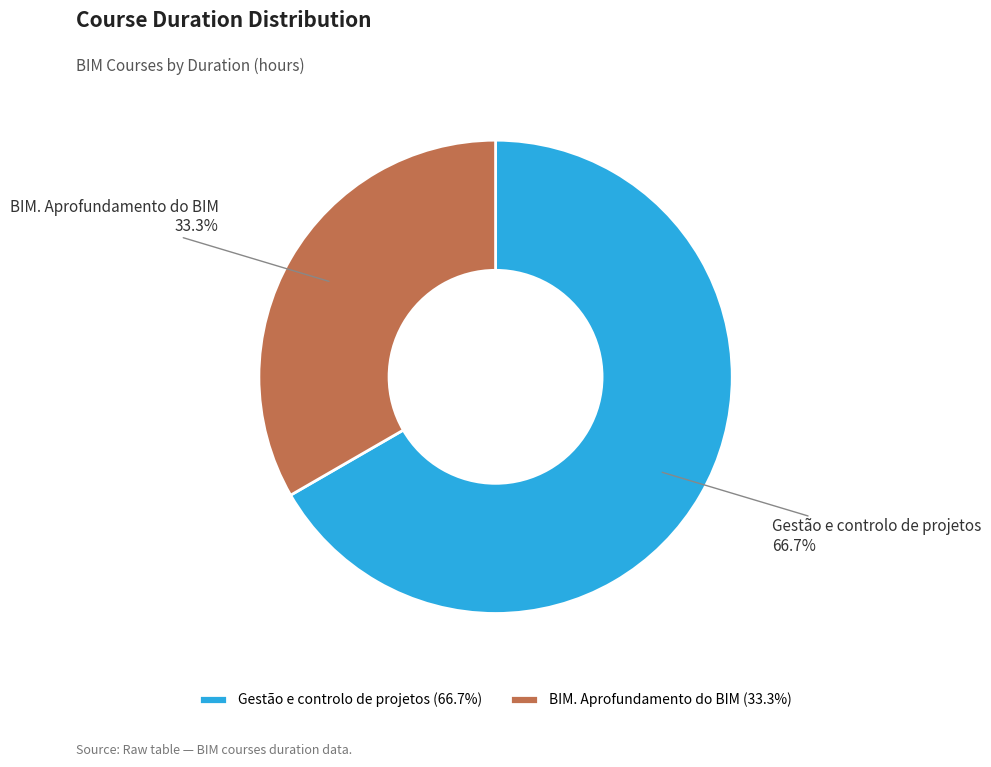

Which category has the biggest portion of the pie?

Gestão e controlo de projetos